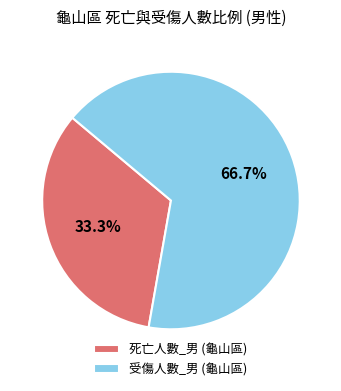

Count the number of slices in the pie.

2